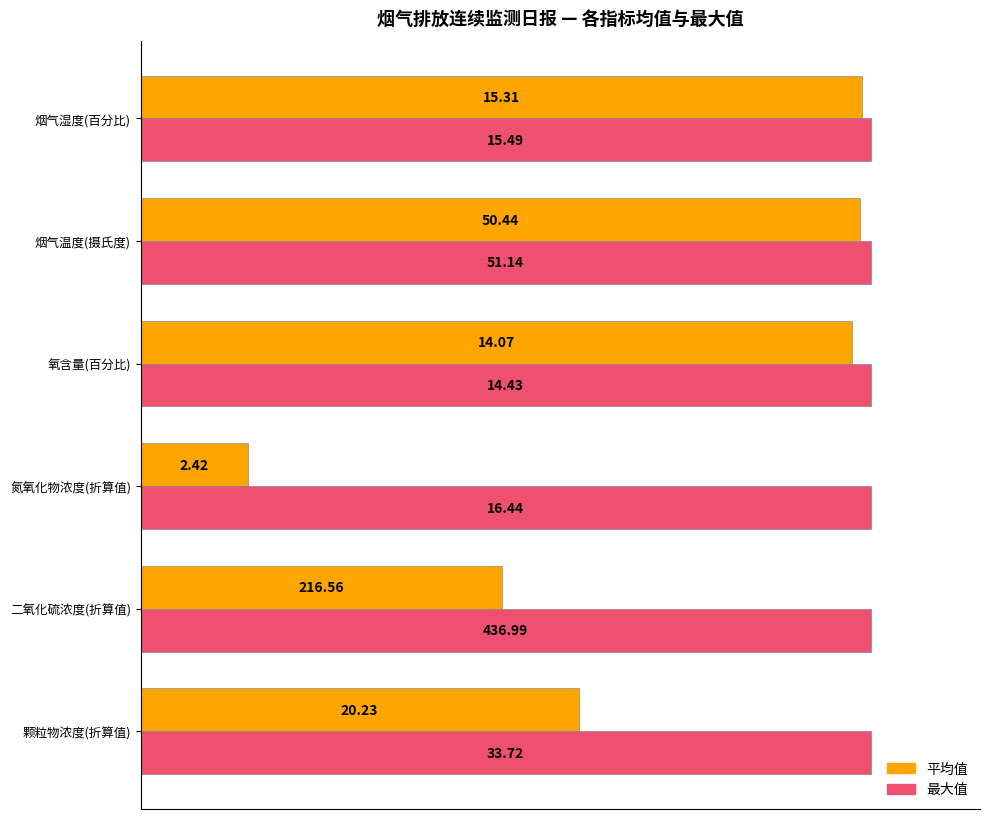

What are all the series names shown in the legend?

平均值, 最大值